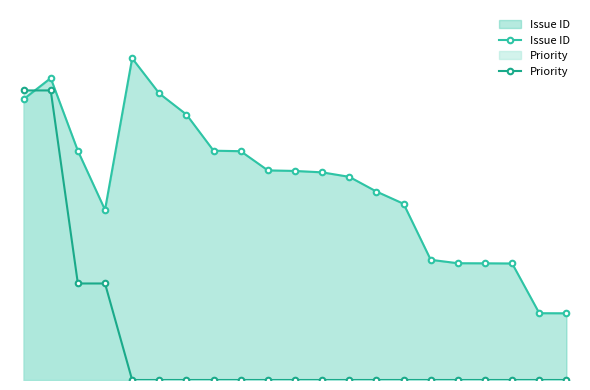

Is the value of Issue ID at 16 greater than the value of Priority at 18?

Yes